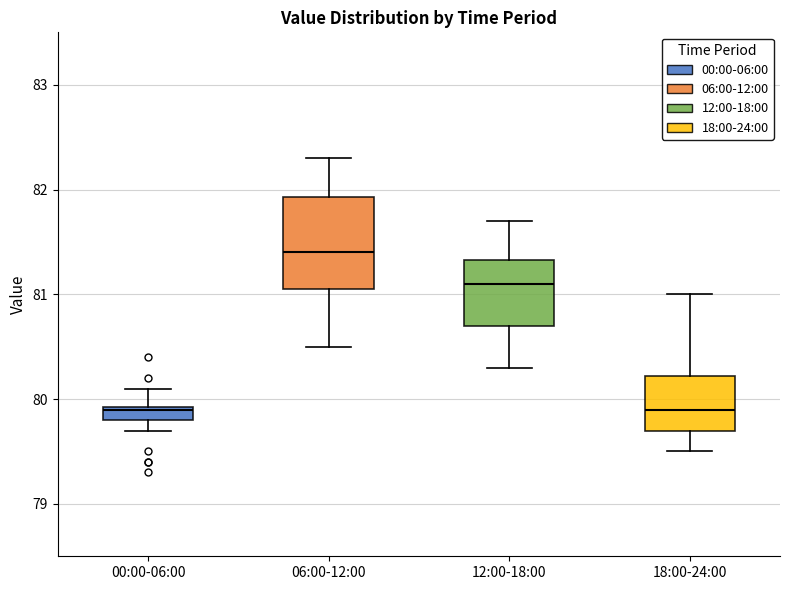

Comparing the boxes themselves (not the whiskers), which one is the tallest?

06:00-12:00